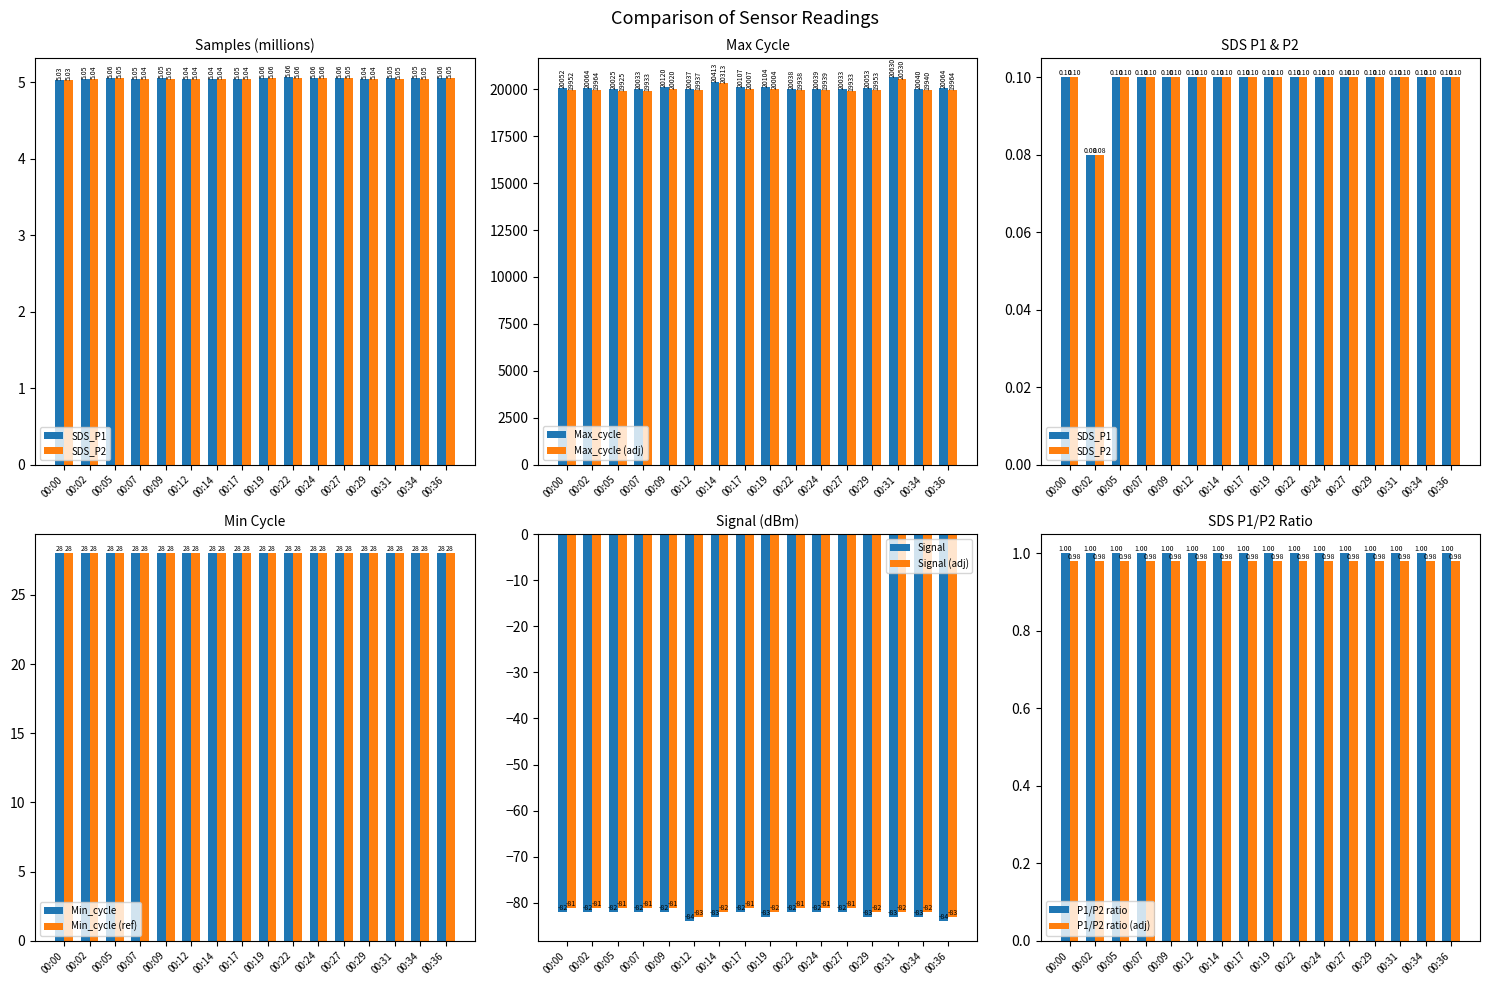

What is the average value of the SDS_P1 series?

0.1